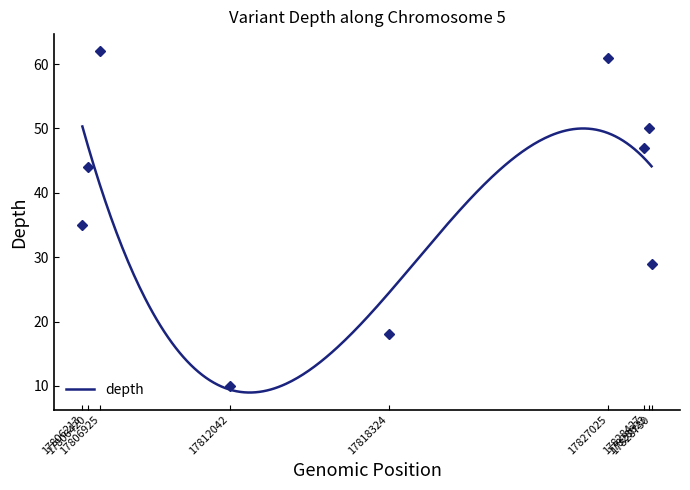

What is the highest value of the depth series?

50.3